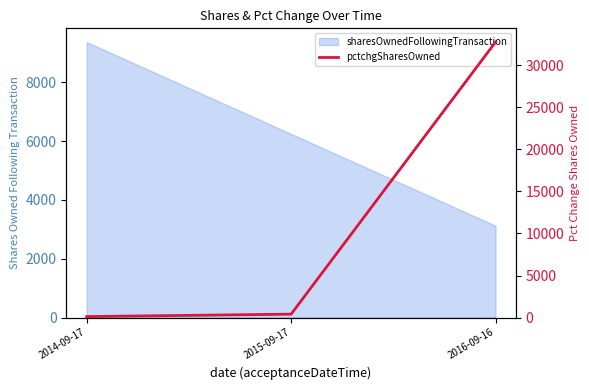

Reading left to right, extract all data points from this chart.

2014-09-17=115	2015-09-17=403	2016-09-16=32767